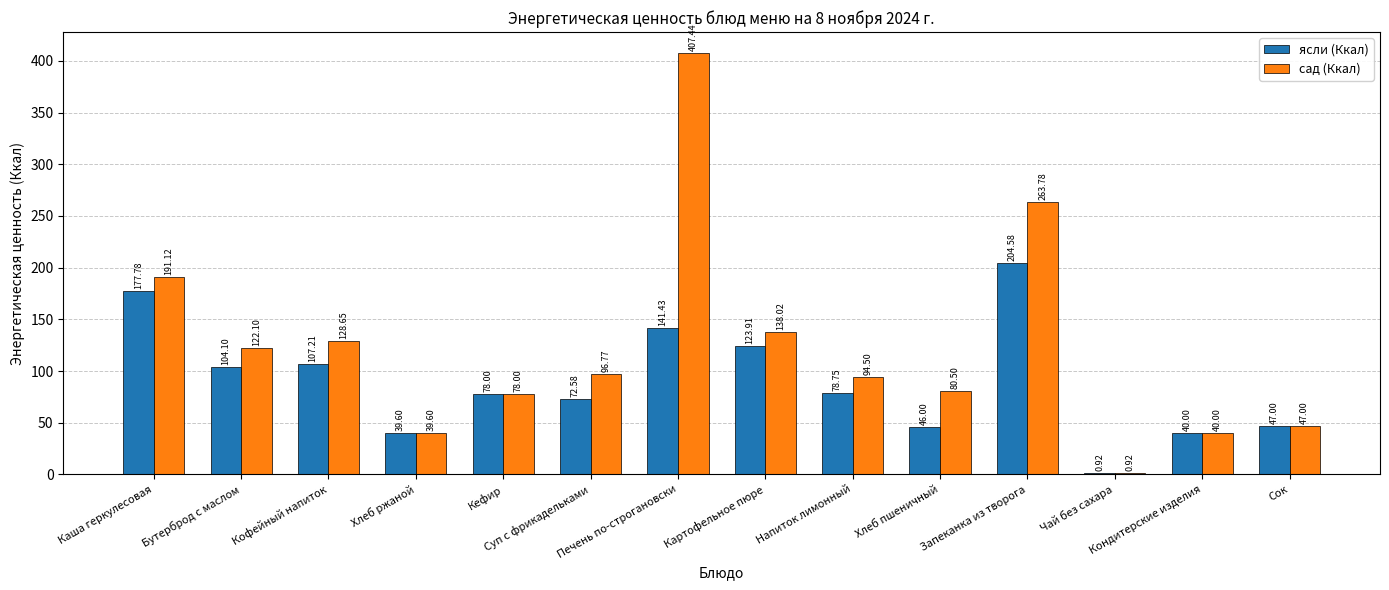

Which series has the largest total across all categories?

сад (Ккал)